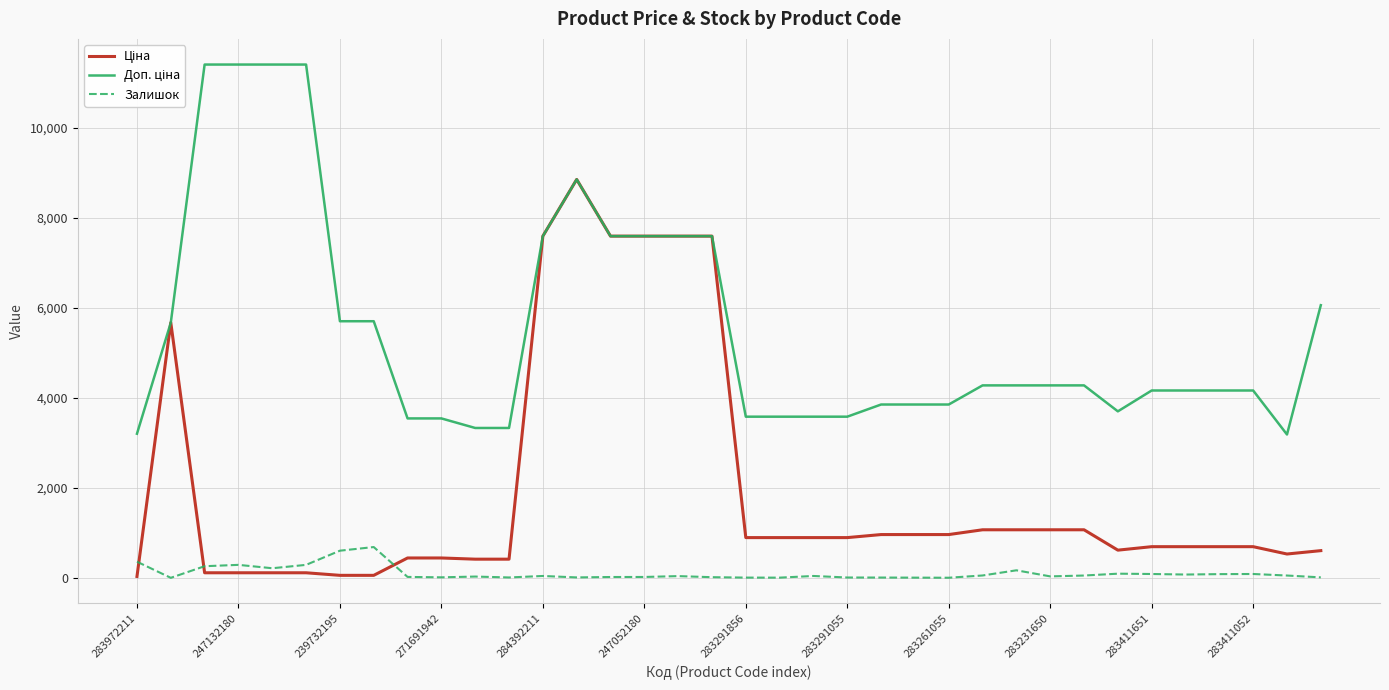

True or false: Доп. ціна and Ціна intersect in this chart.

False